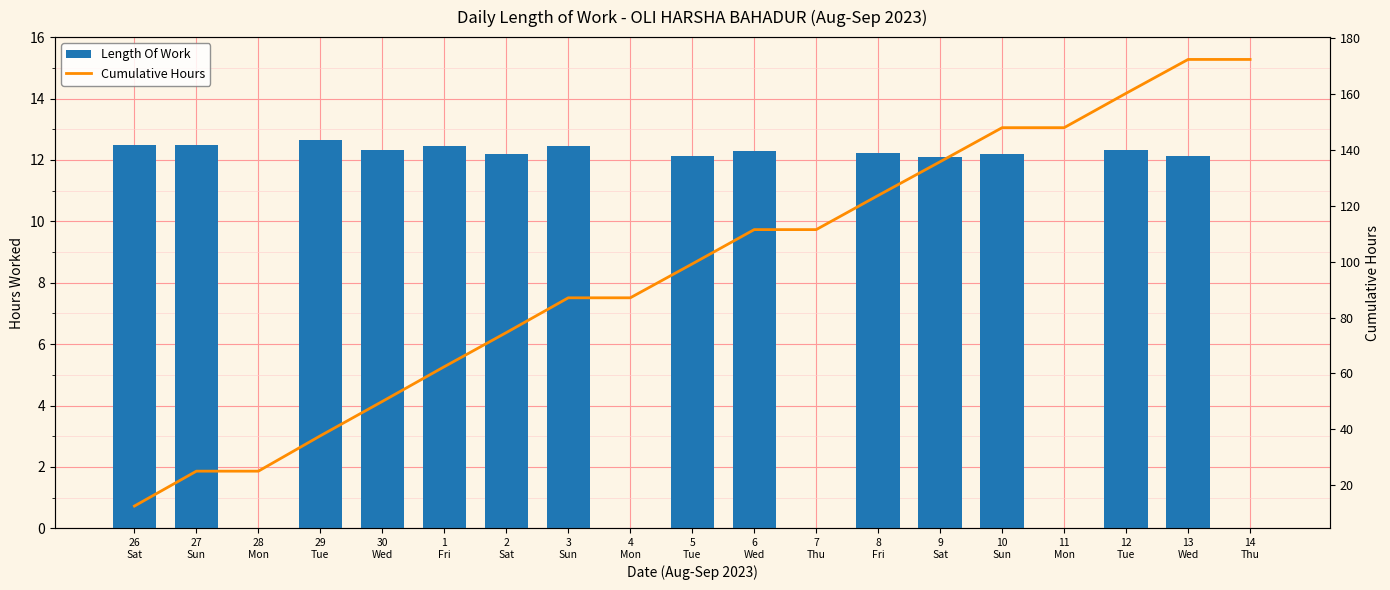

At how many categories does at least one series exceed 23?

18